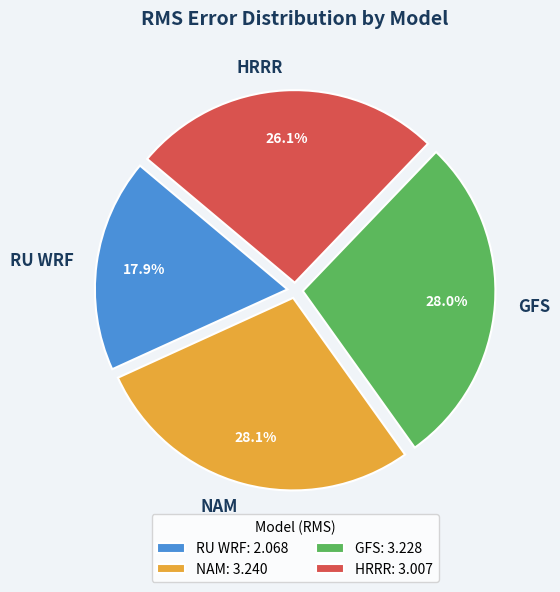

Between RU WRF and GFS, which is larger?

GFS